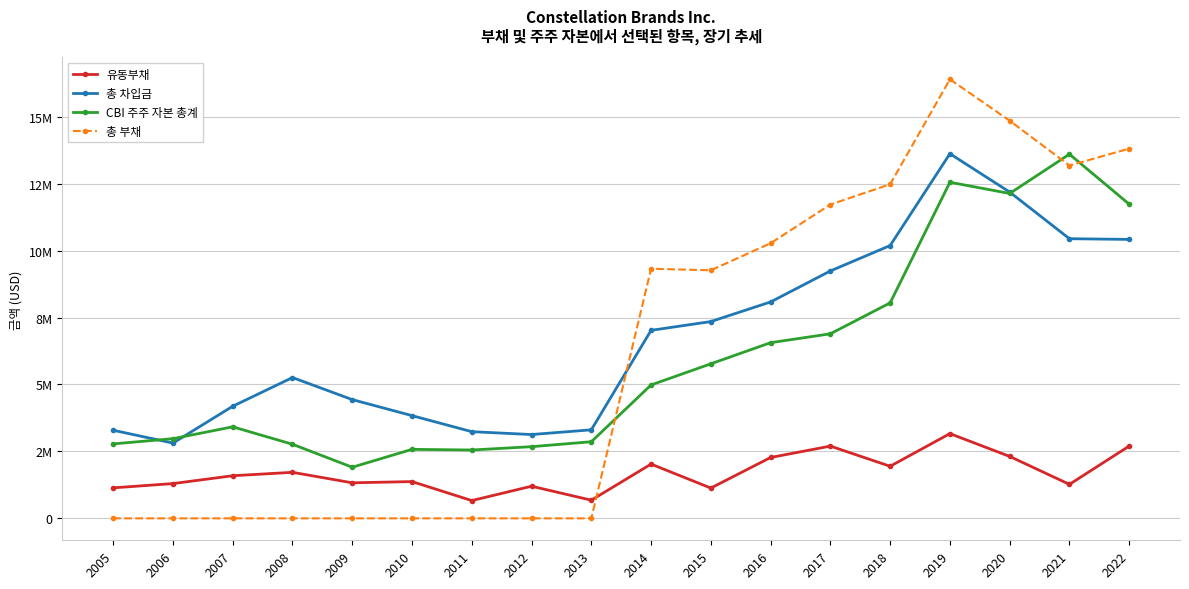

What are all the series names shown in the legend?

유동부채, 총 차입금, CBI 주주 자본 총계, 총 부채